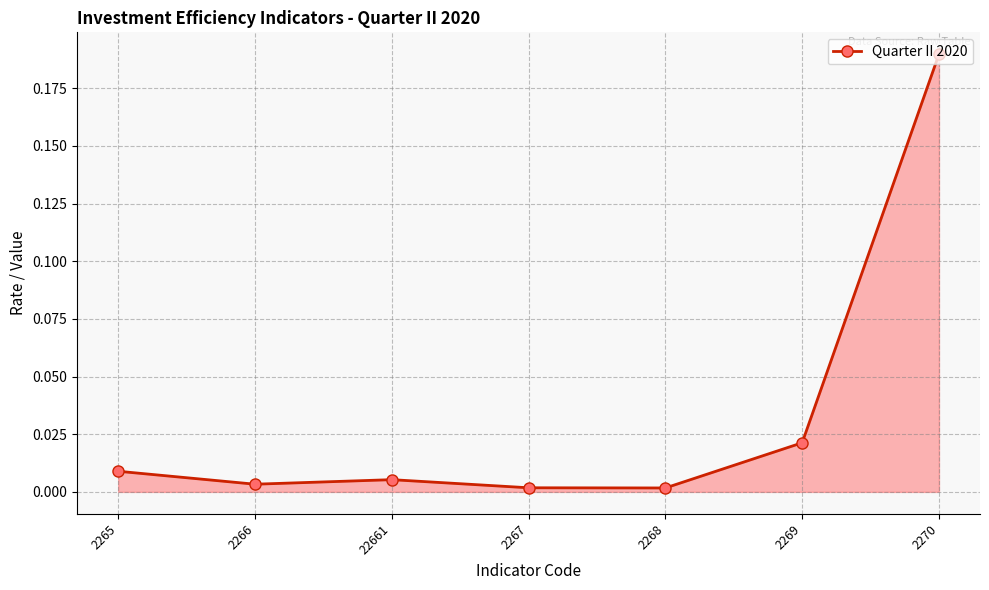

Which has a higher value, 2270 or 2269?

2270